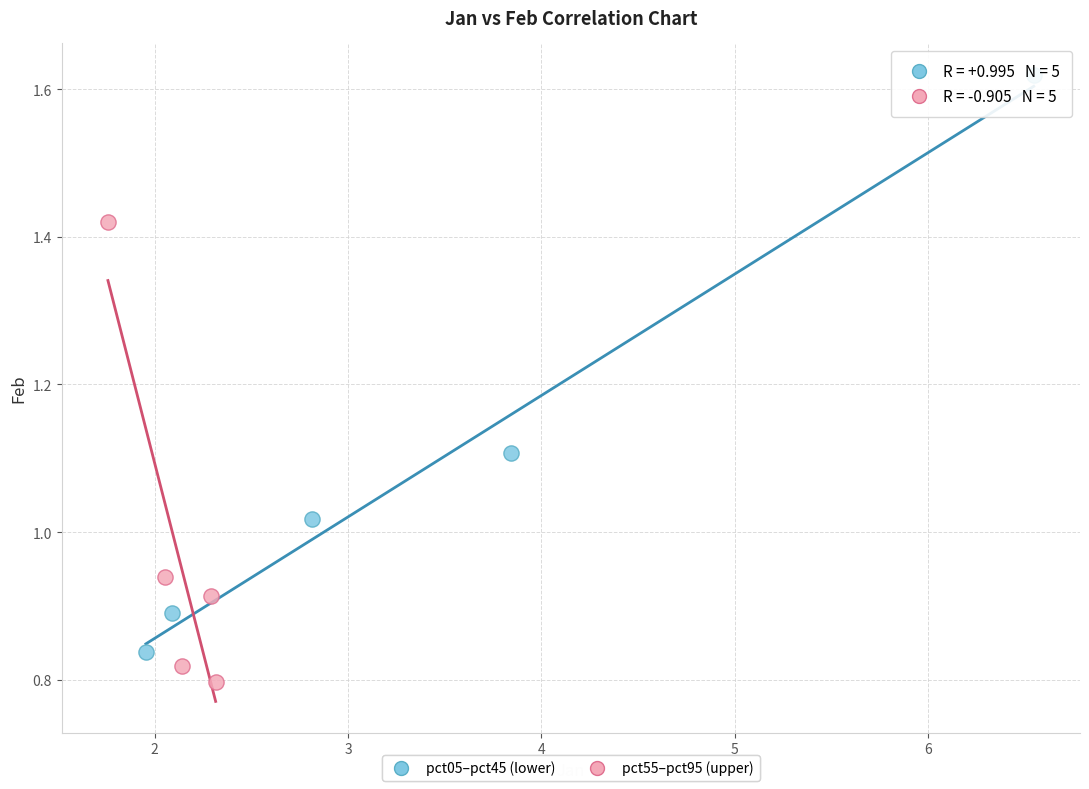

Which series reaches the minimum Y coordinate?

pct55–pct95 (upper)